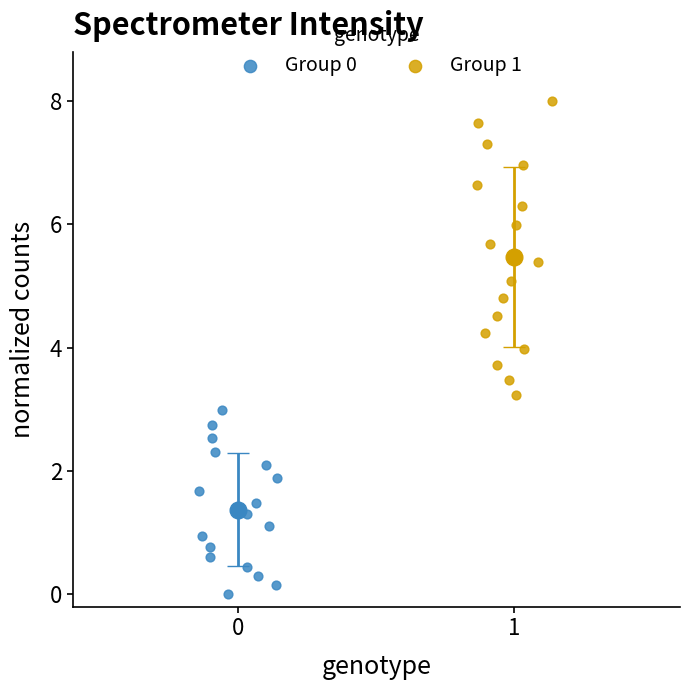

Which series contains the lowest Y value?

Group 0